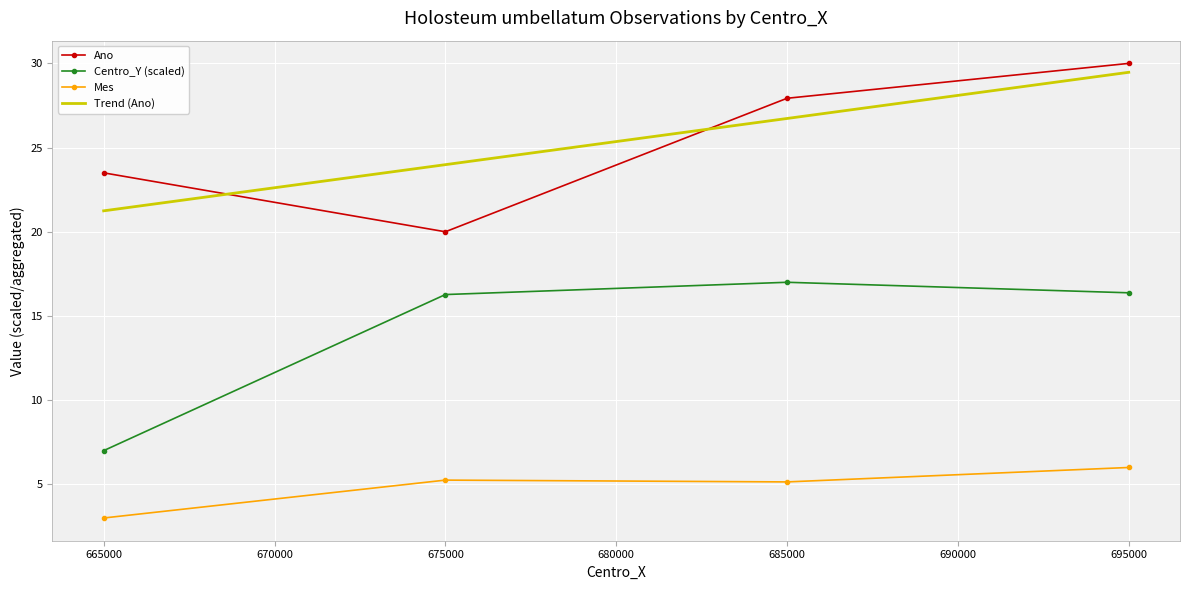

How many values in the Centro_Y (scaled) series are below 16?

1